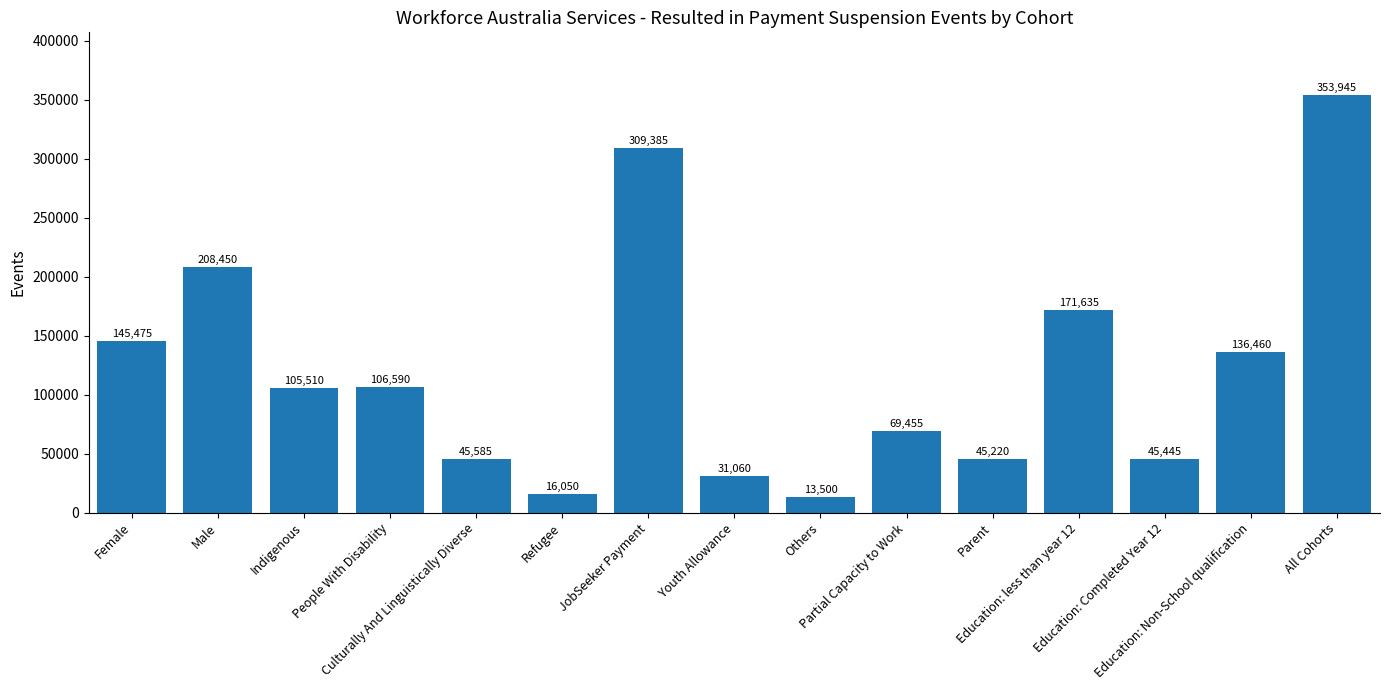

The value at Culturally And Linguistically Diverse is 45585. True or false?

True